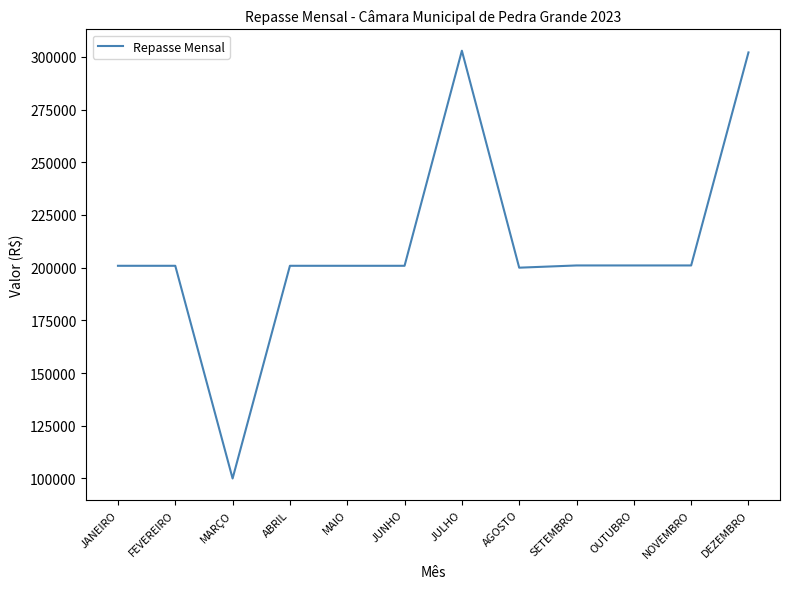

What is the approximate value at DEZEMBRO?

302116.0